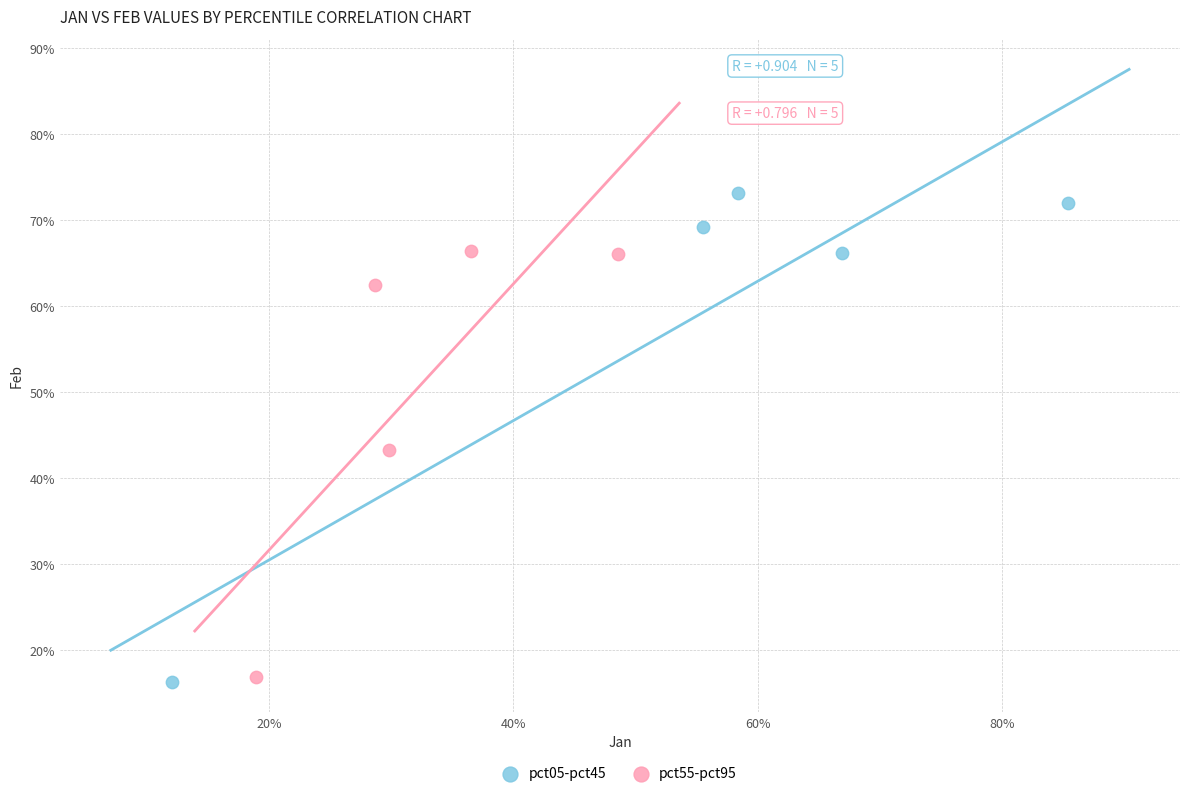

Which series has the widest spread of Y values?

pct05-pct45